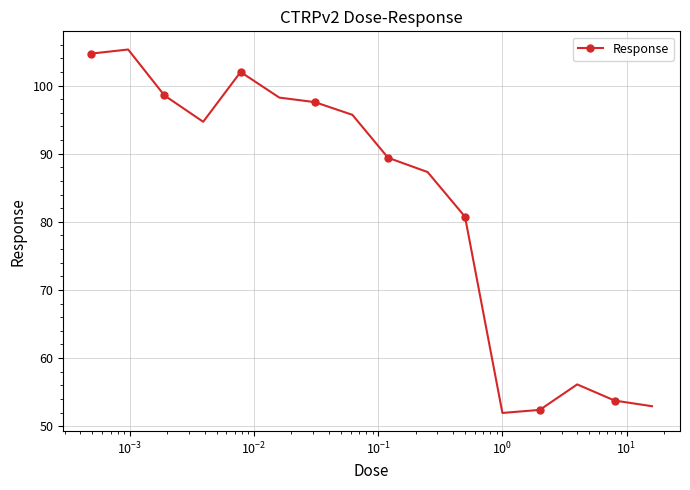

Reading left to right, transcribe all the data shown in this chart.

104.7	105.3	98.6	94.7	102.0	98.2	97.6	95.7	89.4	87.3	80.8	52.0	52.4	56.1	53.8	52.9